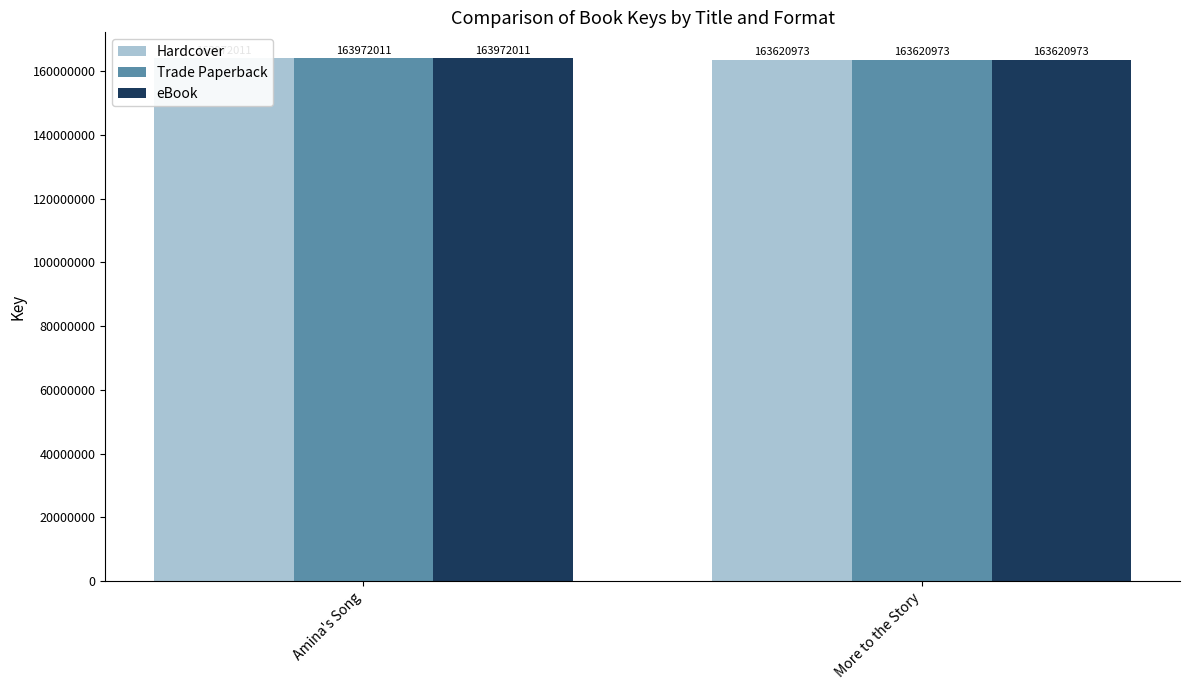

How many groups of bars are there?

2